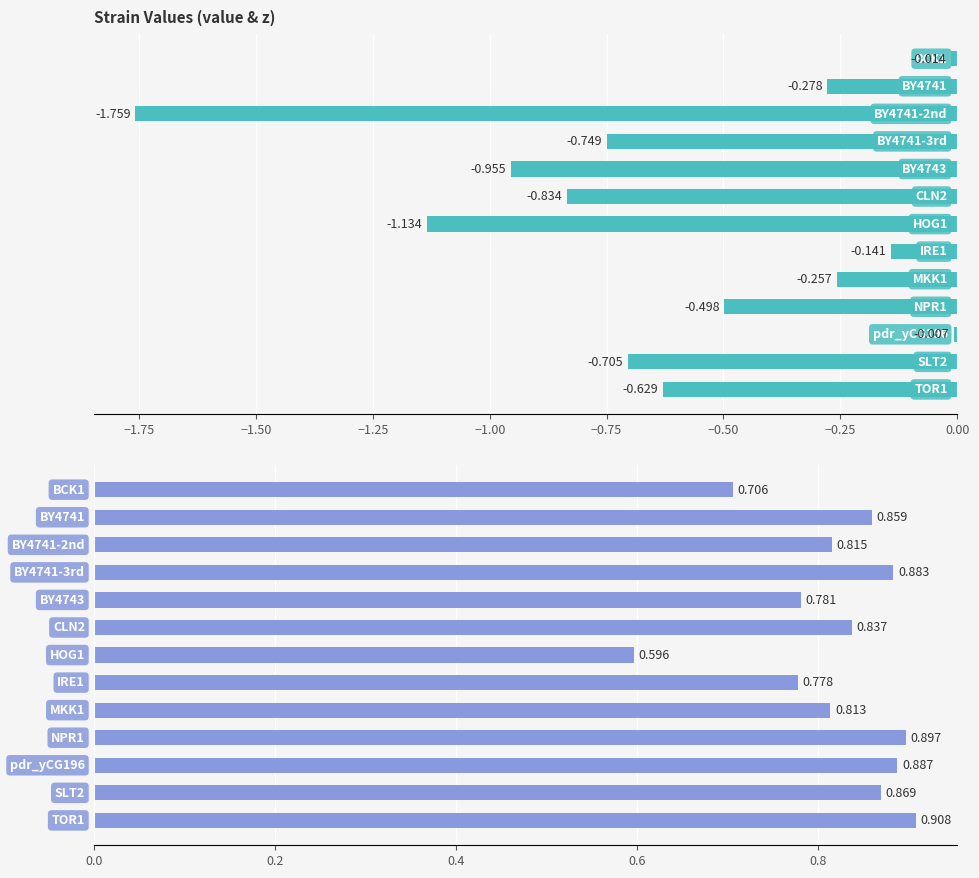

Which series has the largest total across all categories?

z